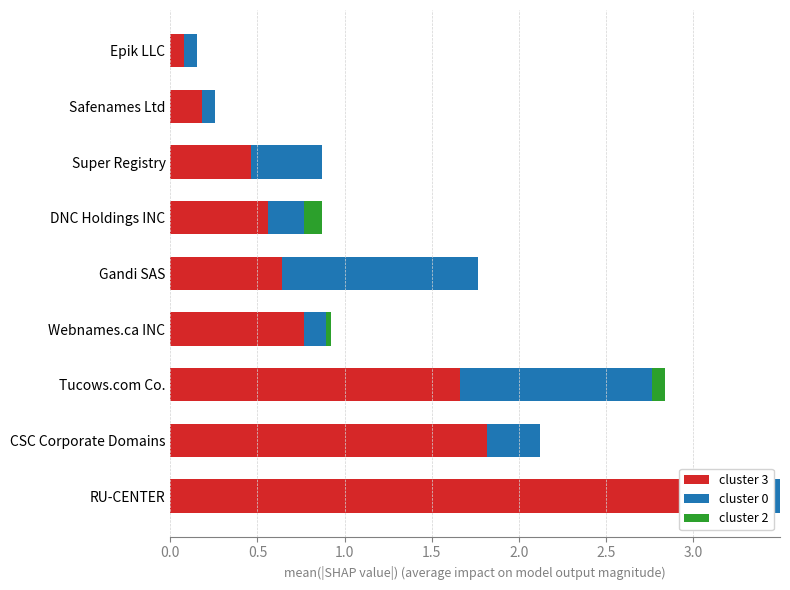

Does the chart contain any negative values?

No